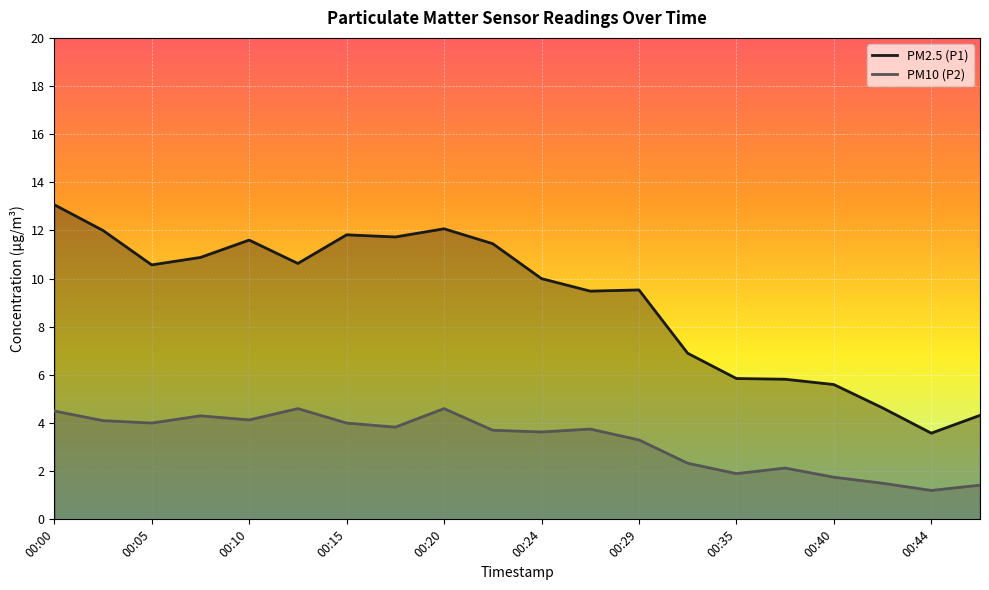

Reading right to left, extract all data points from this chart.

PM2.5 (P1): 00:47=4.3	00:44=3.6	00:42=4.6	00:40=5.6	00:37=5.8	00:35=5.8	00:32=6.9	00:29=9.5	00:27=9.5	00:24=10.0	00:22=11.4	00:20=12.1	00:17=11.7	00:15=11.8	00:12=10.6	00:10=11.6	00:07=10.9	00:05=10.6	00:02=12.0	00:00=13.1
PM10 (P2): 00:47=1.4	00:44=1.2	00:42=1.5	00:40=1.8	00:37=2.1	00:35=1.9	00:32=2.3	00:29=3.3	00:27=3.8	00:24=3.6	00:22=3.7	00:20=4.6	00:17=3.8	00:15=4.0	00:12=4.6	00:10=4.1	00:07=4.3	00:05=4.0	00:02=4.1	00:00=4.5